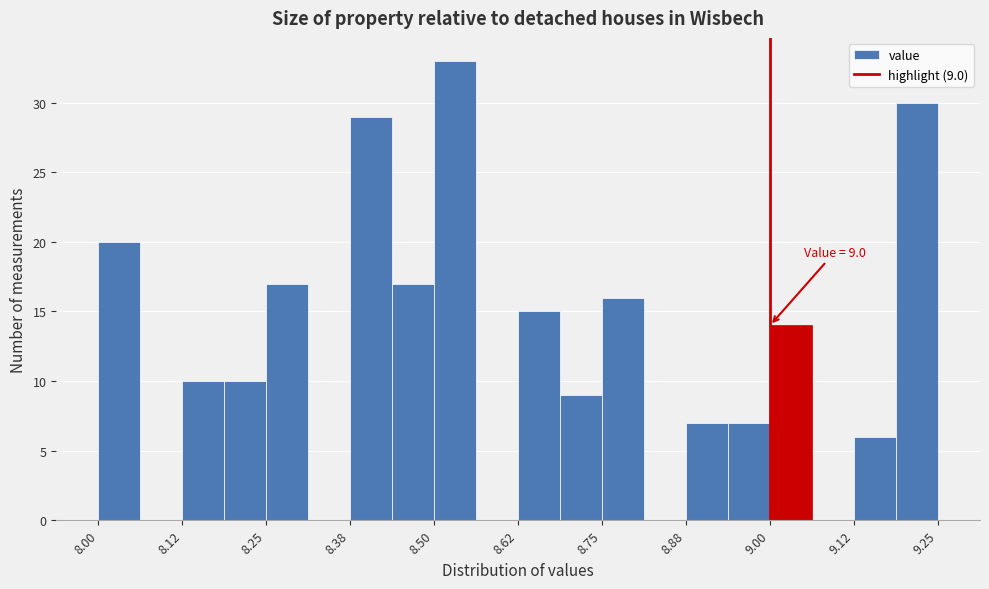

Read against the x-axis, roughly where is the centre of the tallest bar?

8.54